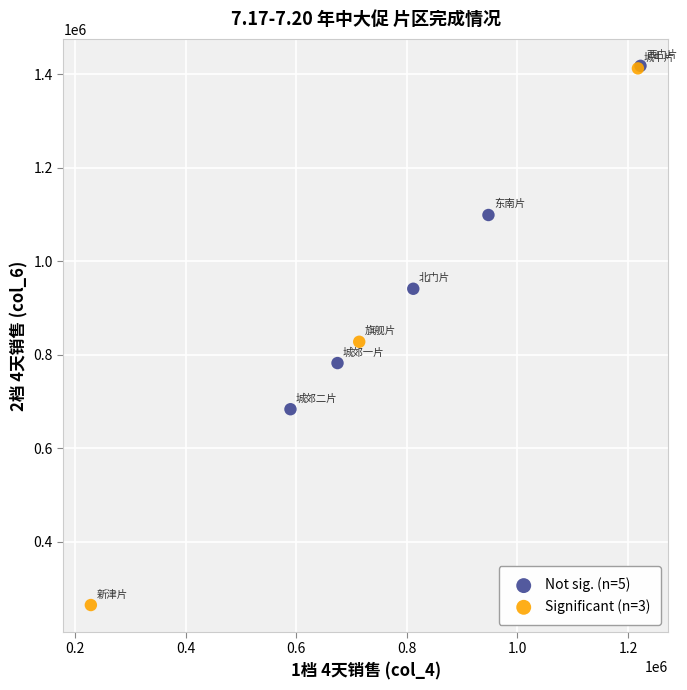

Which series has the widest spread of Y values?

Significant (n=3)